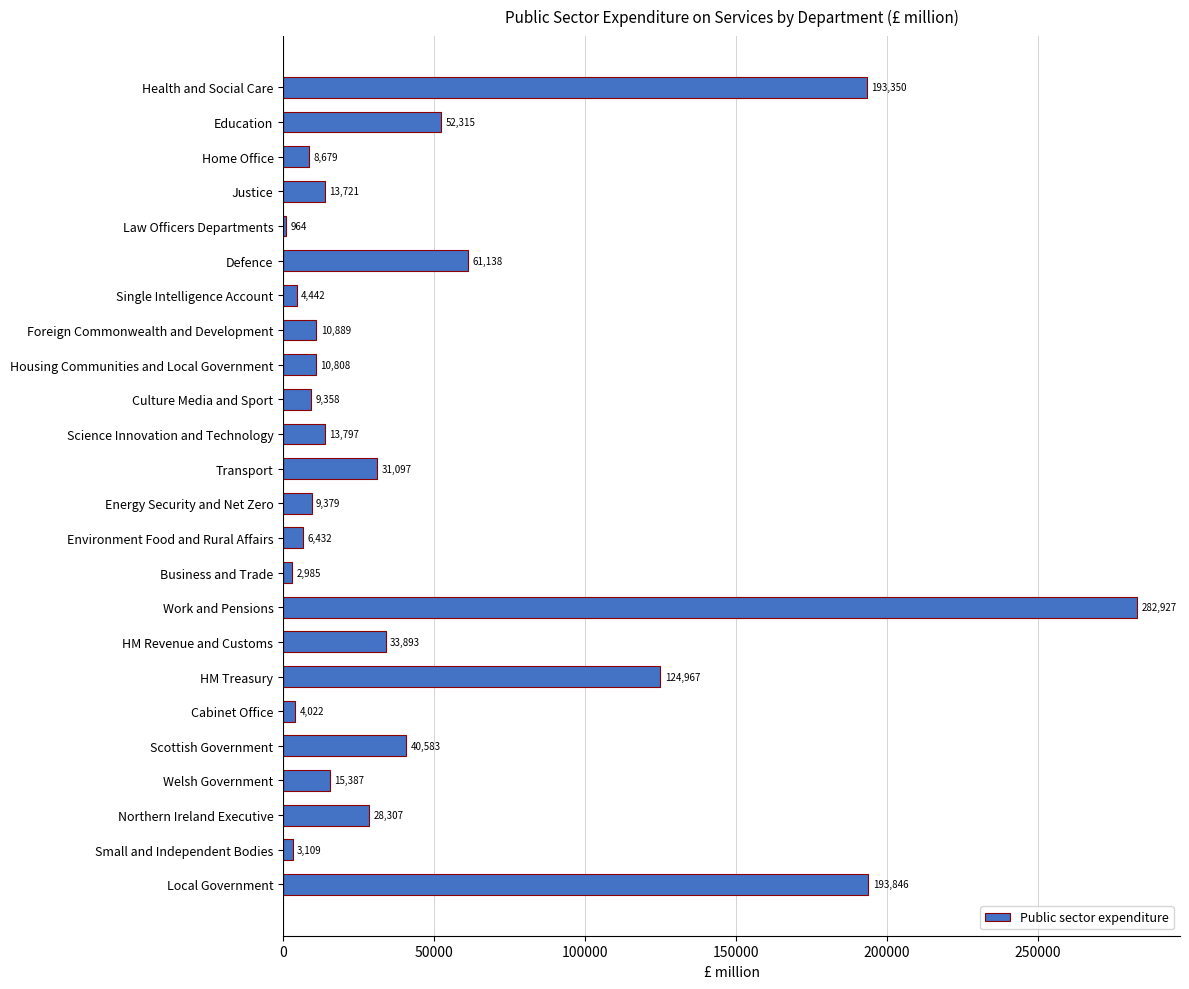

Reading top to bottom, list all the values displayed in this chart.

Health and Social Care=193350	Education=52315	Home Office=8679	Justice=13721	Law Officers Departments=964	Defence=61138	Single Intelligence Account=4442	Foreign Commonwealth and Development=10889	Housing Communities and Local Government=10808	Culture Media and Sport=9358	Science Innovation and Technology=13797	Transport=31097	Energy Security and Net Zero=9379	Environment Food and Rural Affairs=6432	Business and Trade=2985	Work and Pensions=282927	HM Revenue and Customs=33893	HM Treasury=124967	Cabinet Office=4022	Scottish Government=40583	Welsh Government=15387	Northern Ireland Executive=28307	Small and Independent Bodies=3109	Local Government=193846